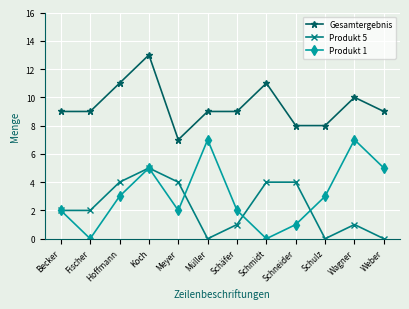

The value of Produkt 1 at Schulz is 3. True or false?

True